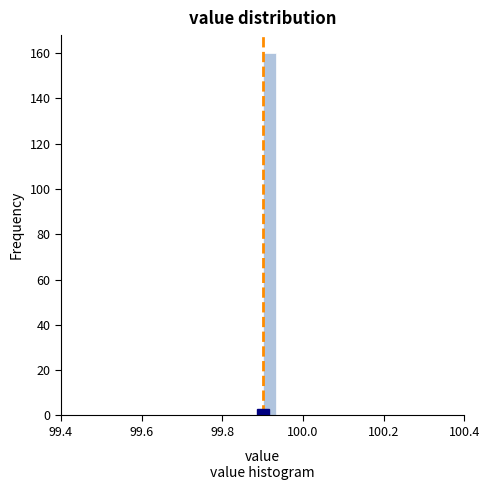

Around what value on the x-axis is the tallest bar? Give the approximate position of its centre, as read against the axis.

99.92